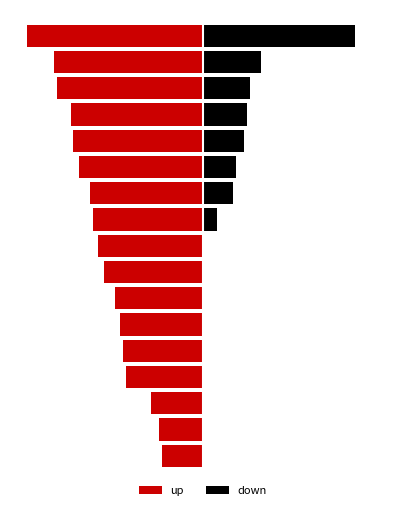

What is the minimum value shown in the chart?

-64